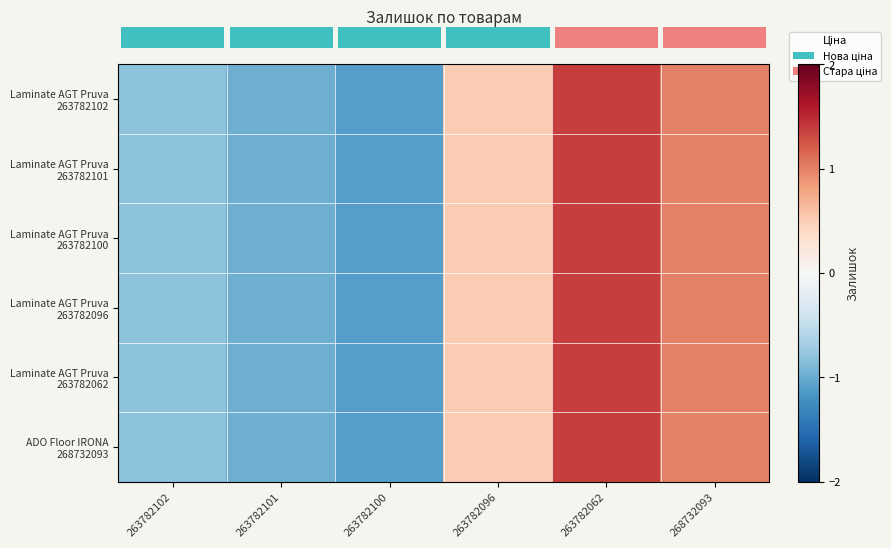

How many data points does each series have?

6